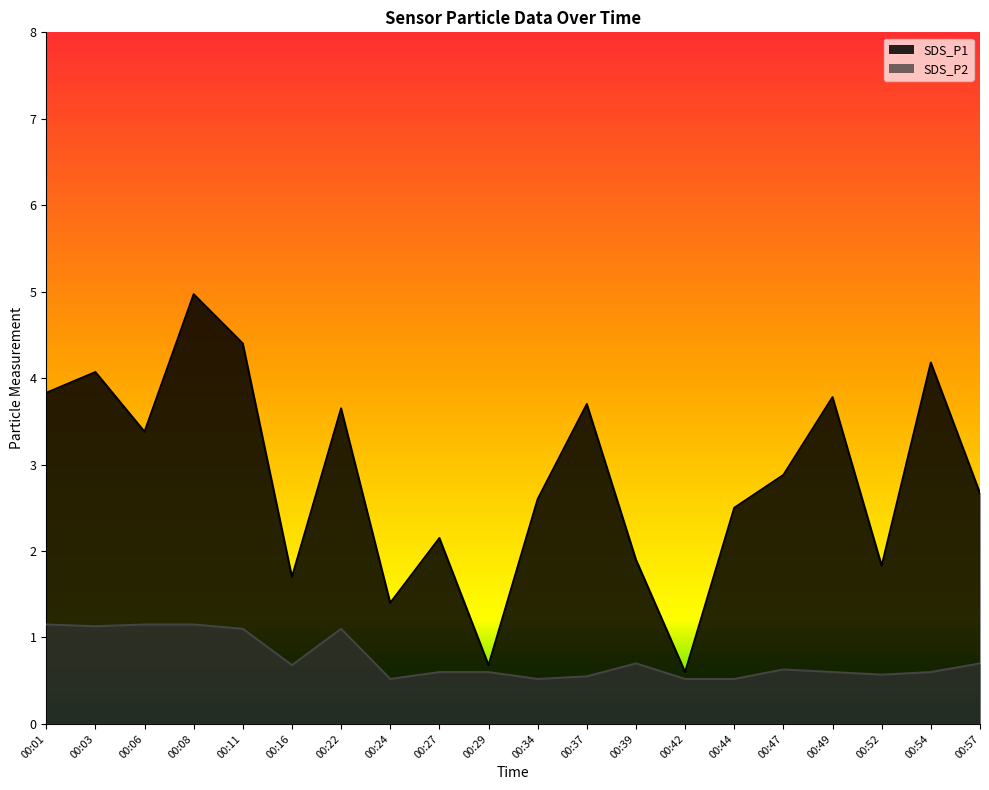

True or false: SDS_P2 has more than 0 interior local peaks.

True